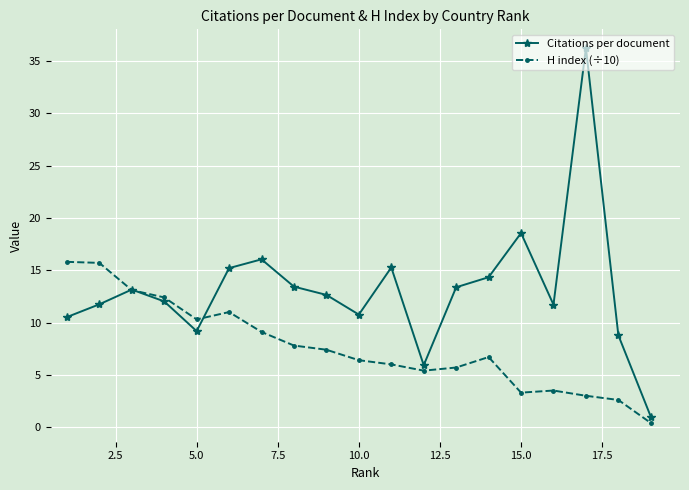

What is the minimum value for Citations per document?

1.0